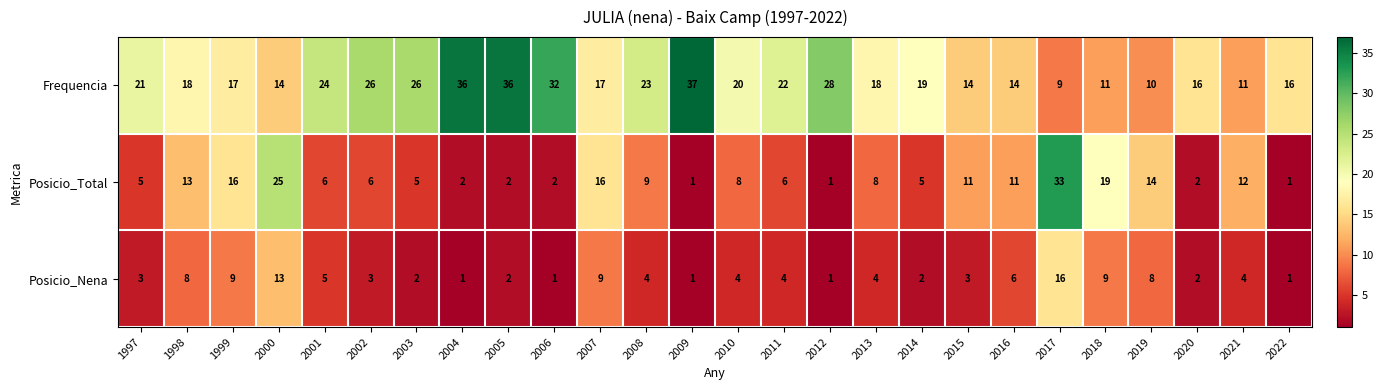

At how many categories does at least one series exceed 27?

6